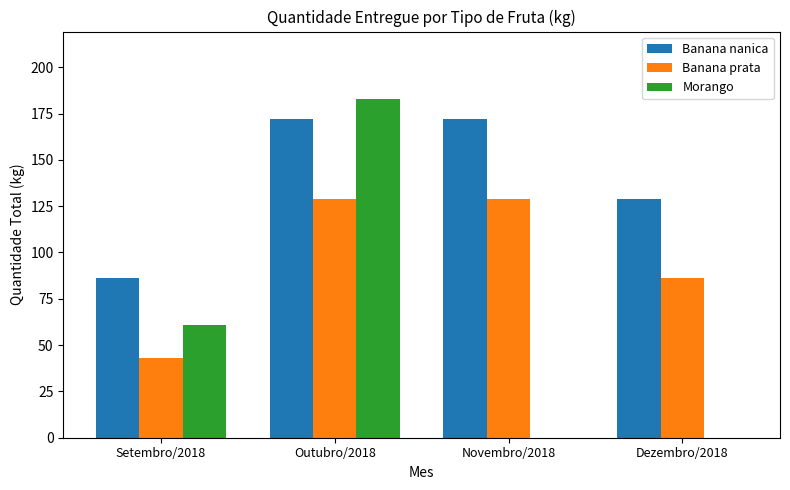

Which category has the highest value across all series?

Outubro/2018